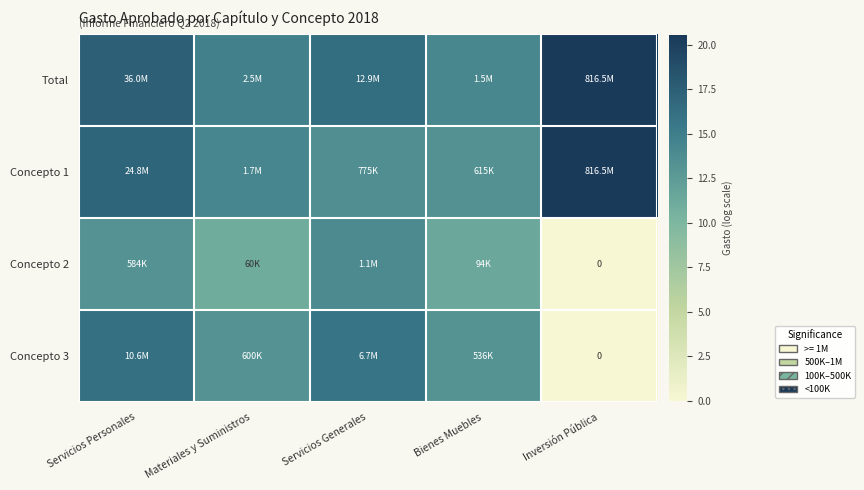

Rank the series by their maximum value, from highest to lowest.

Total, Concepto 1, Concepto 3, Concepto 2